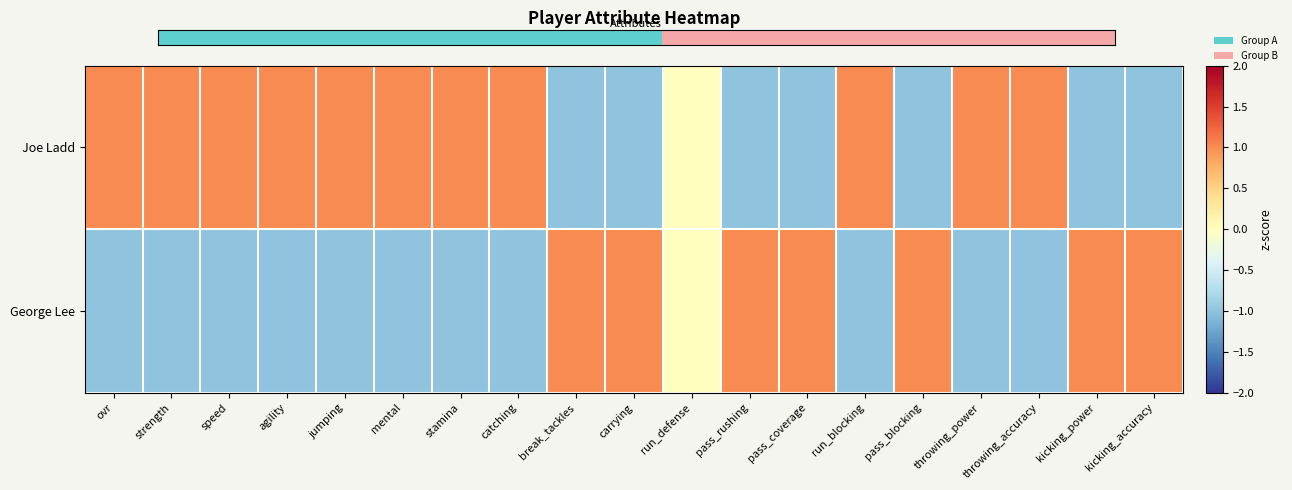

What is the maximum value shown in the chart?

1